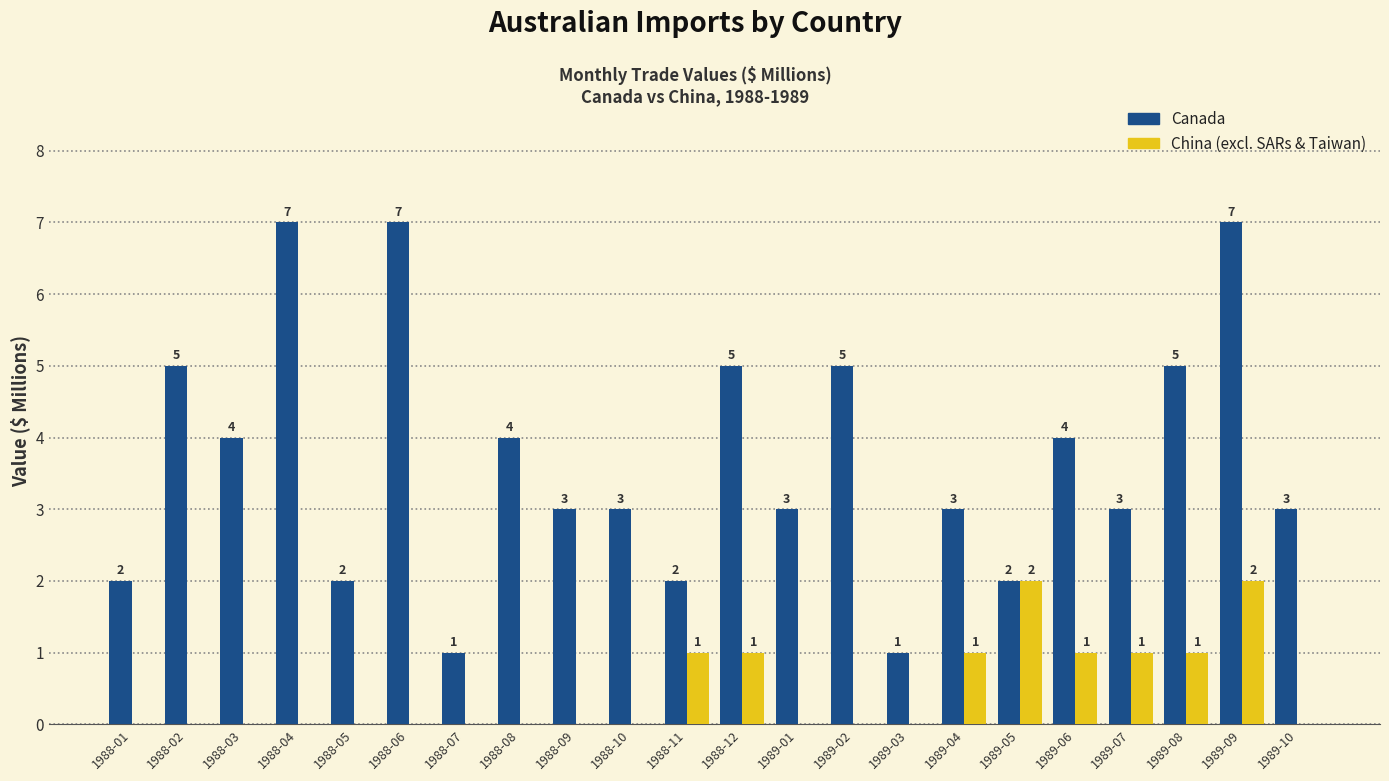

What is the total value across all series at 1989-10?

3